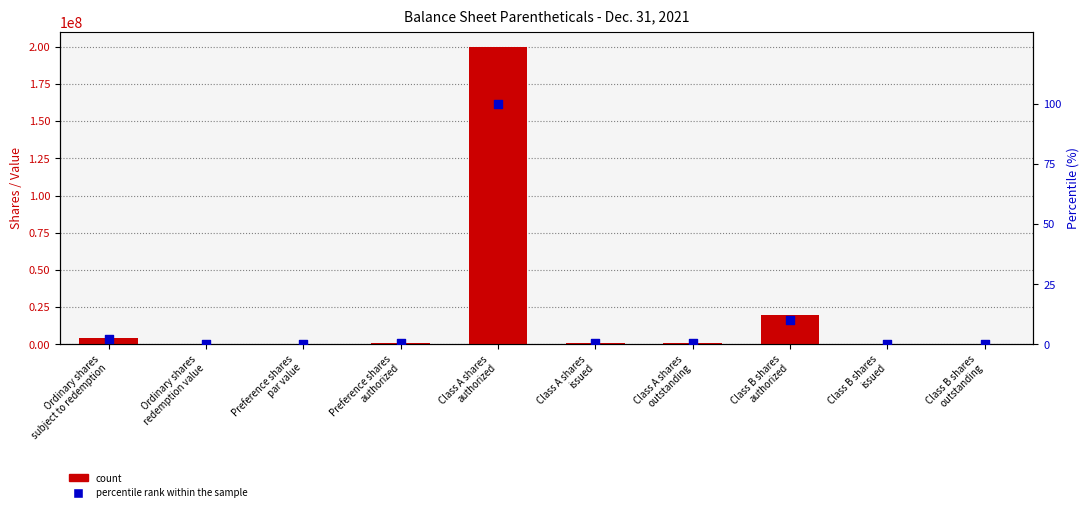

At how many categories does at least one series exceed 17868324?

2